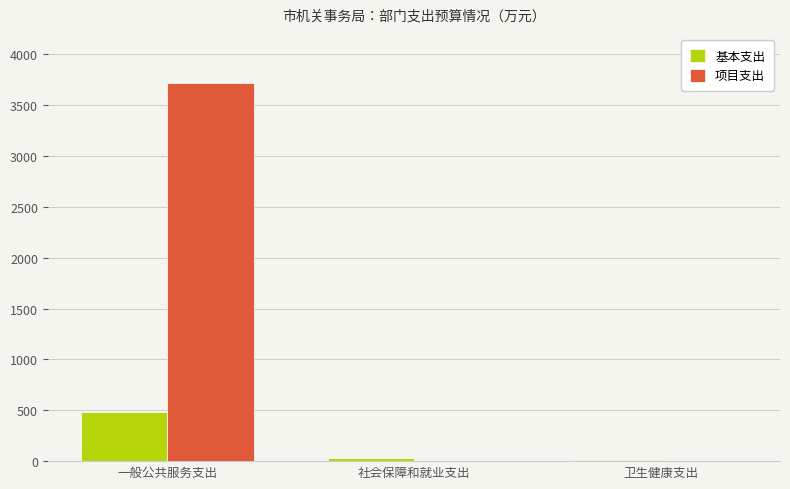

How many groups of bars are there?

3